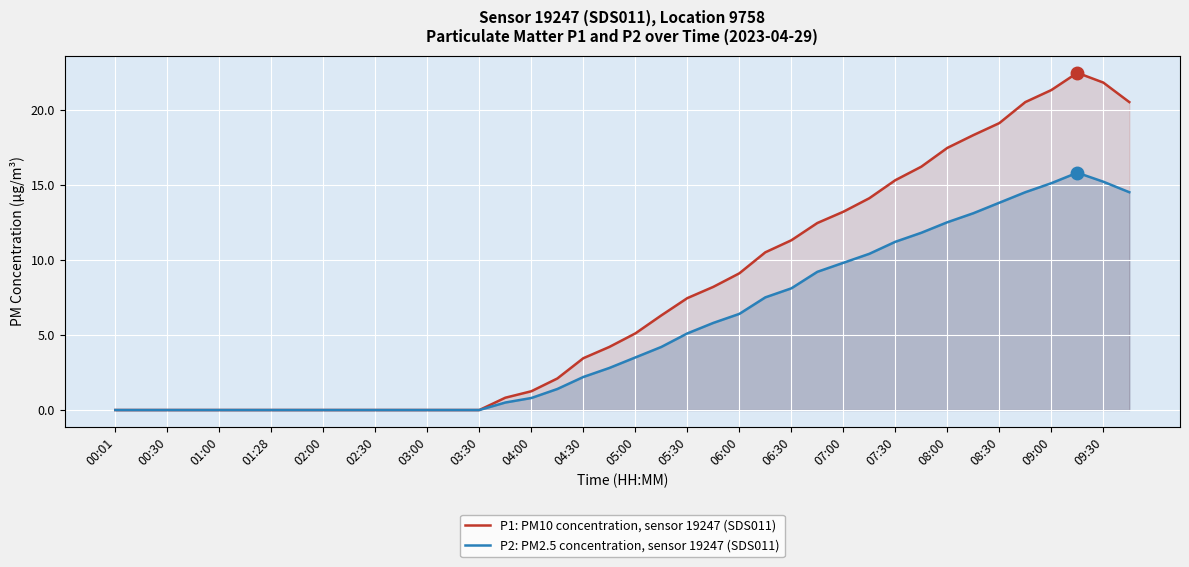

Which series has the largest range (max minus min)?

P1: PM10 concentration, sensor 19247 (SDS011)